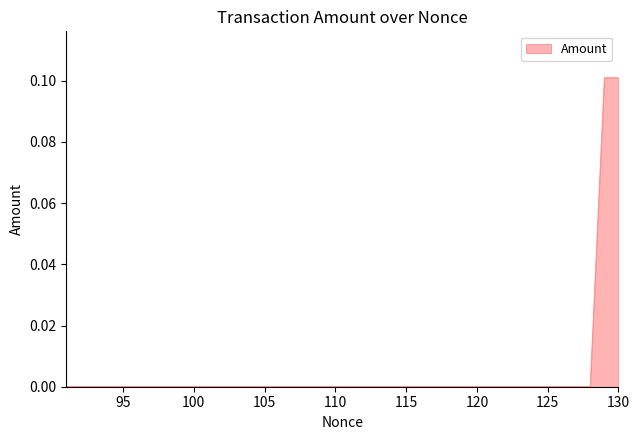

Which has a higher value, 110 or 115?

110